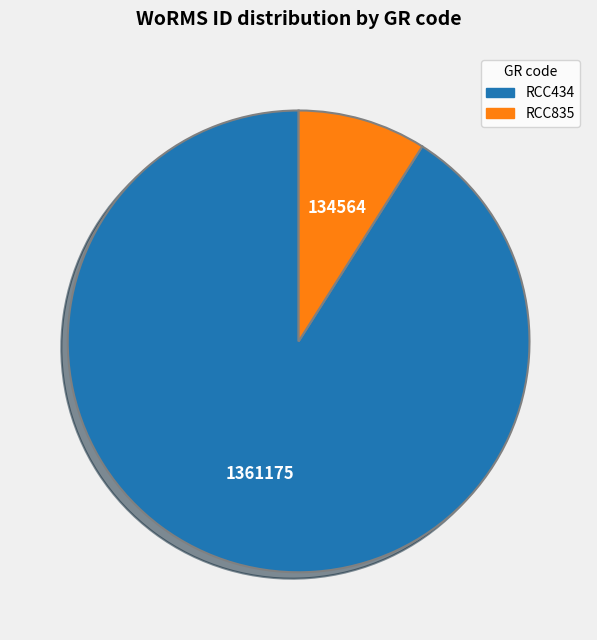

Combined, do RCC835 and RCC434 account for over 50%?

Yes